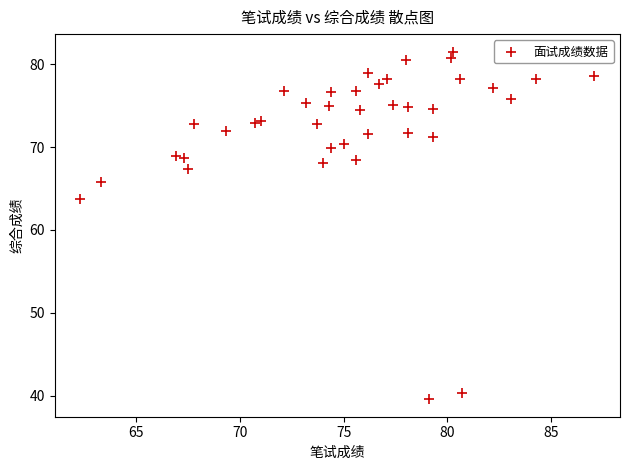

What is the range of Y values (max minus min)?

42.0